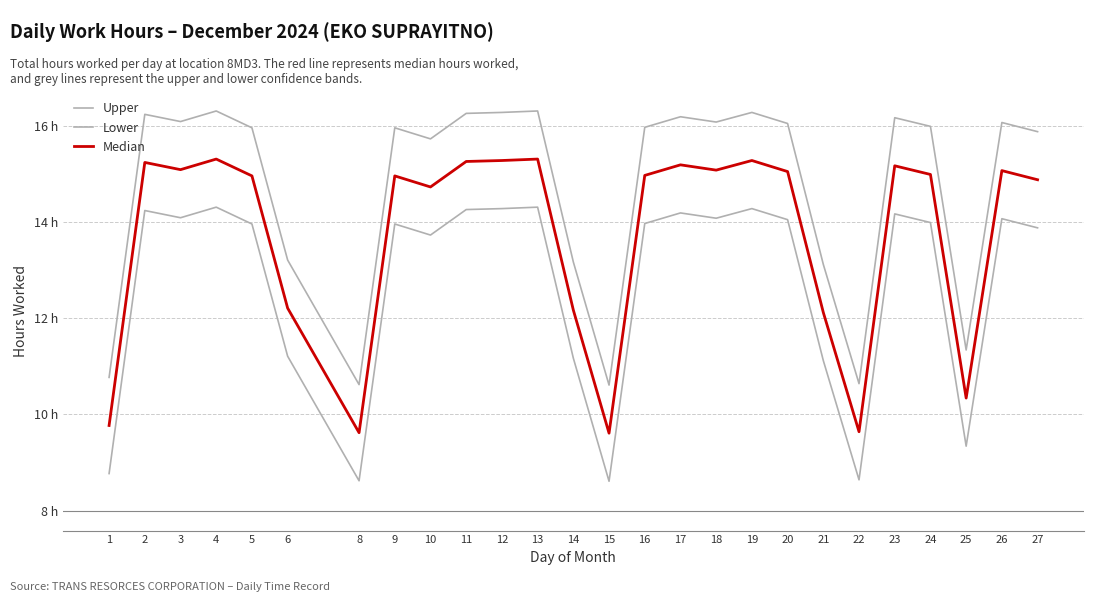

True or false: Lower has a value of 4.5 at 17.

False